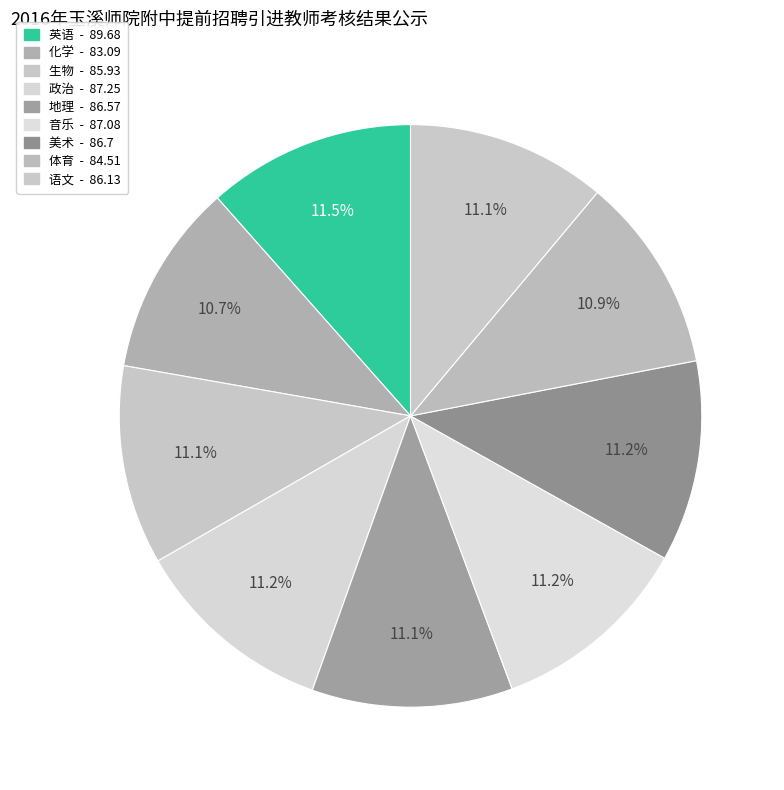

What percentage is the 音乐 slice, to the nearest percent?

11%